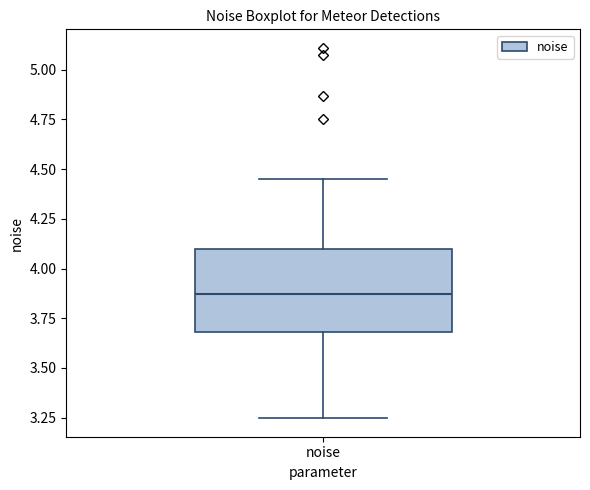

Where is the upper edge of the box for noise on the y-axis? The values are not printed on the chart, so give them approximately, as read against the axis.

4.10